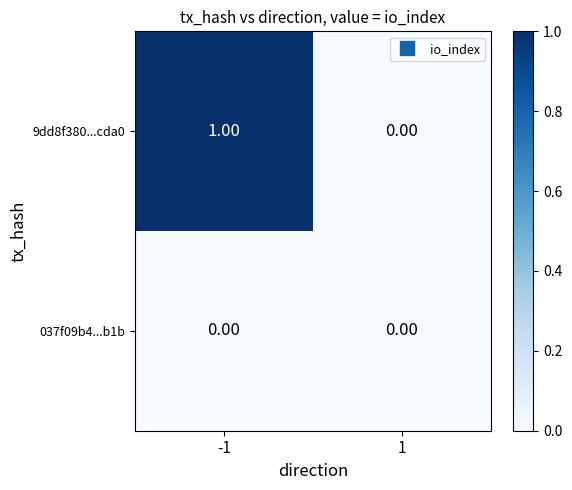

Rank the series by their average value, from highest to lowest.

9dd8f380...cda0, 037f09b4...b1b